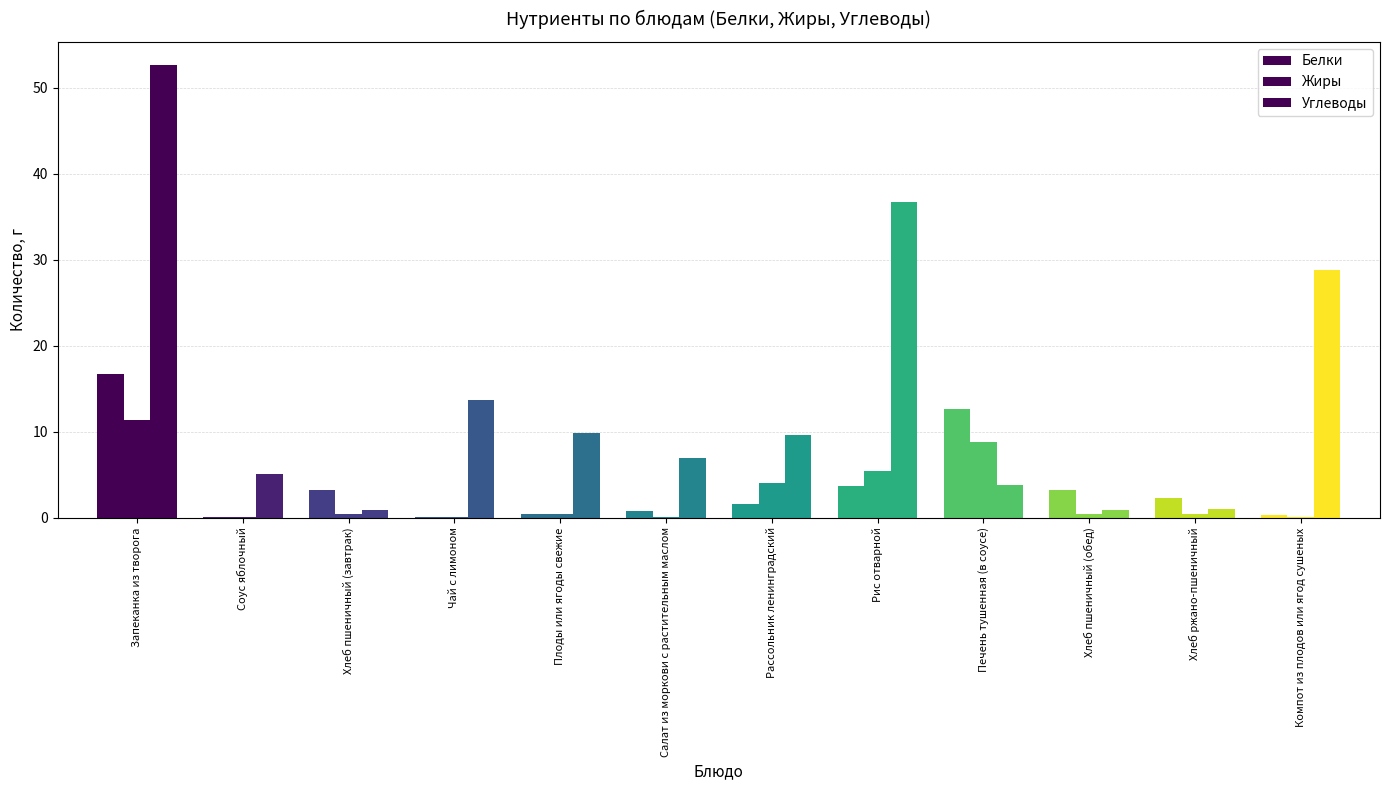

What is the label of the 5th bar from the left?

Плоды или ягоды свежие